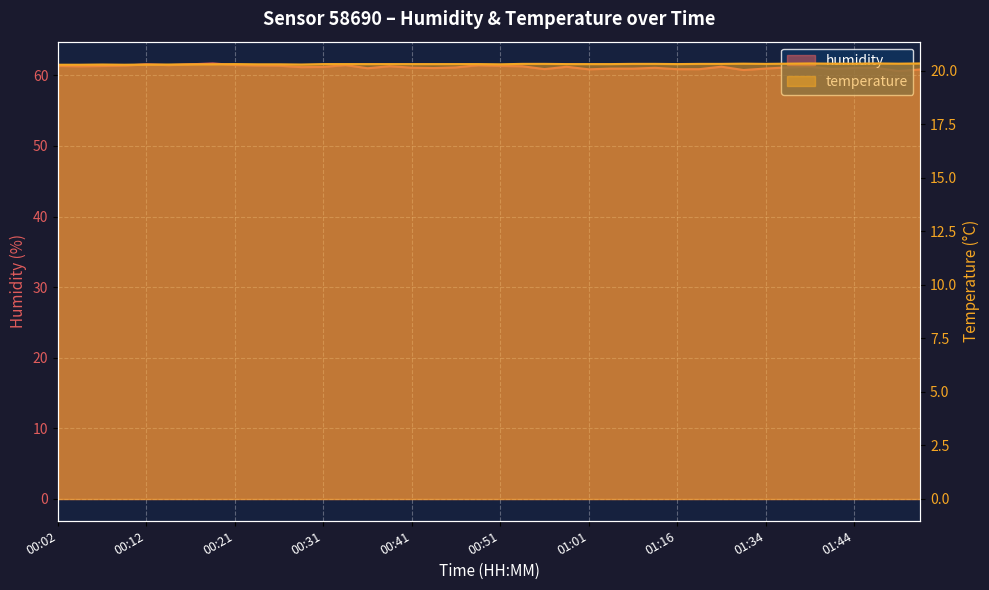

How many lines are shown in the chart?

2